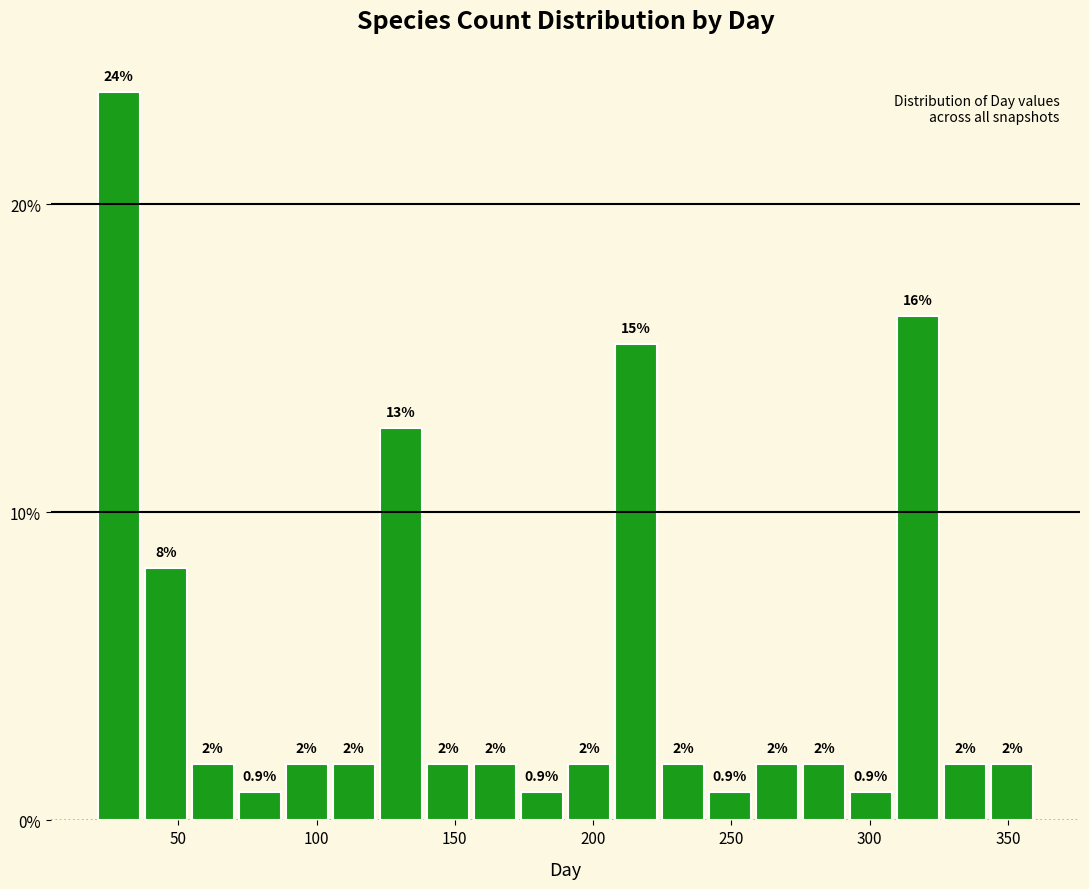

Read against the x-axis, roughly where is the centre of the tallest bar?

30